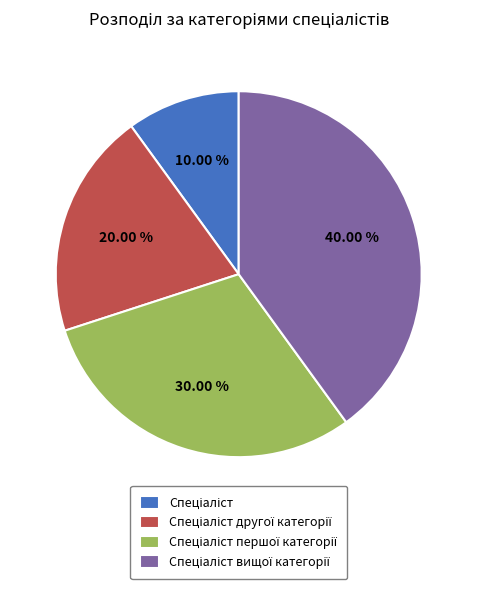

Is there a majority slice in this chart?

No